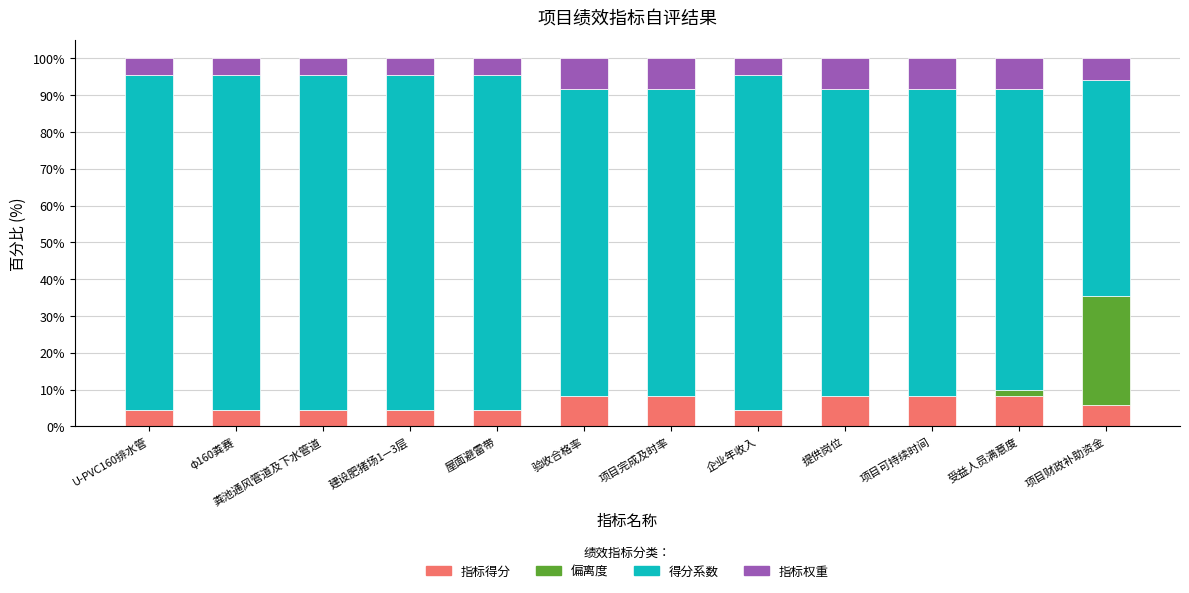

How many categories are shown in the chart?

12